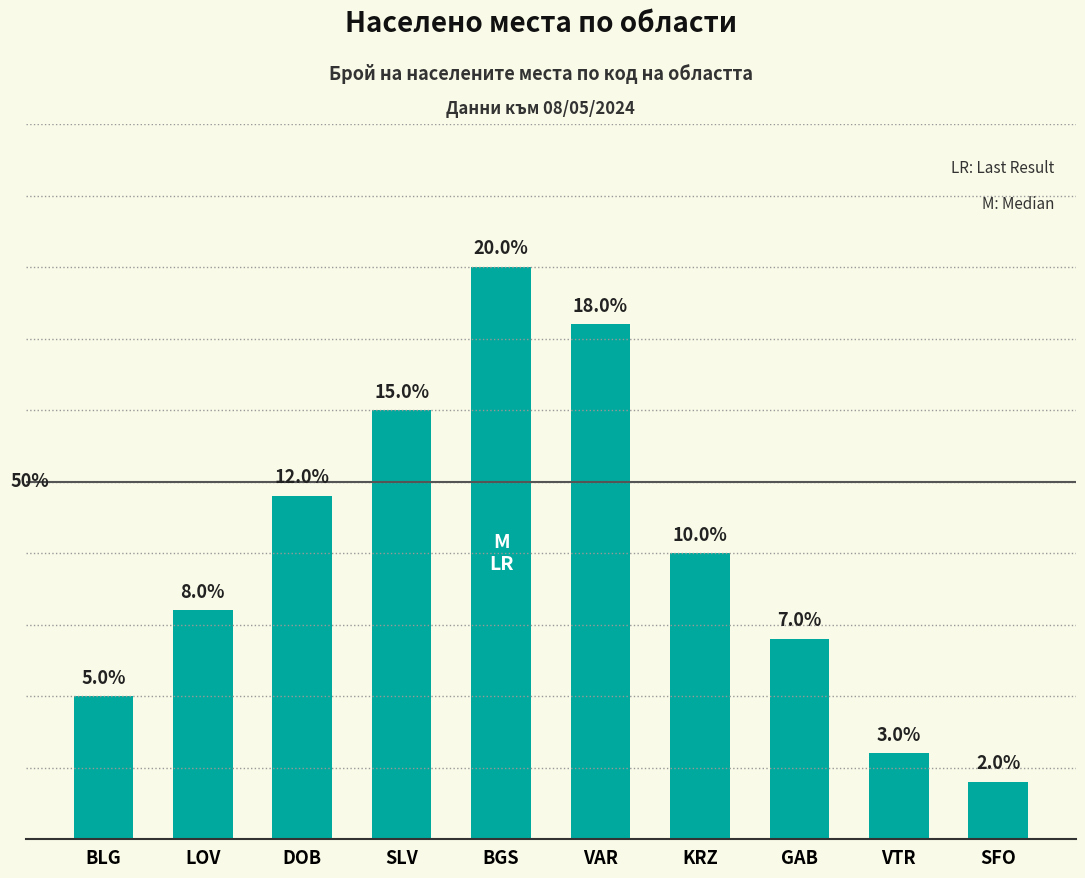

Where does the data first go above 10?

DOB